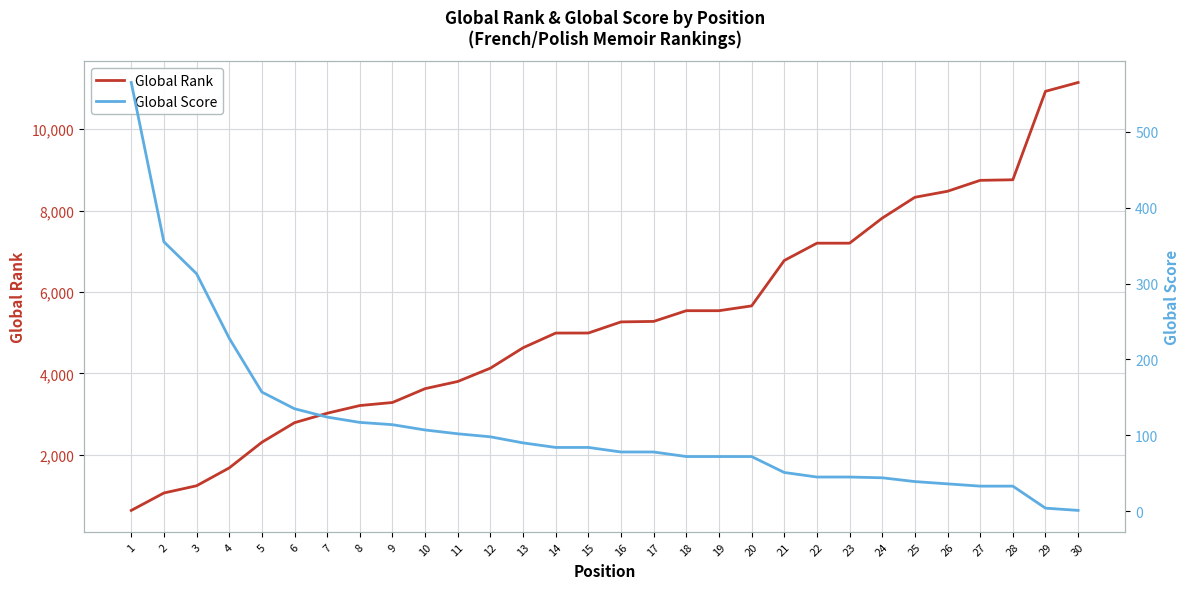

What is the total value across all series at 6?

2926